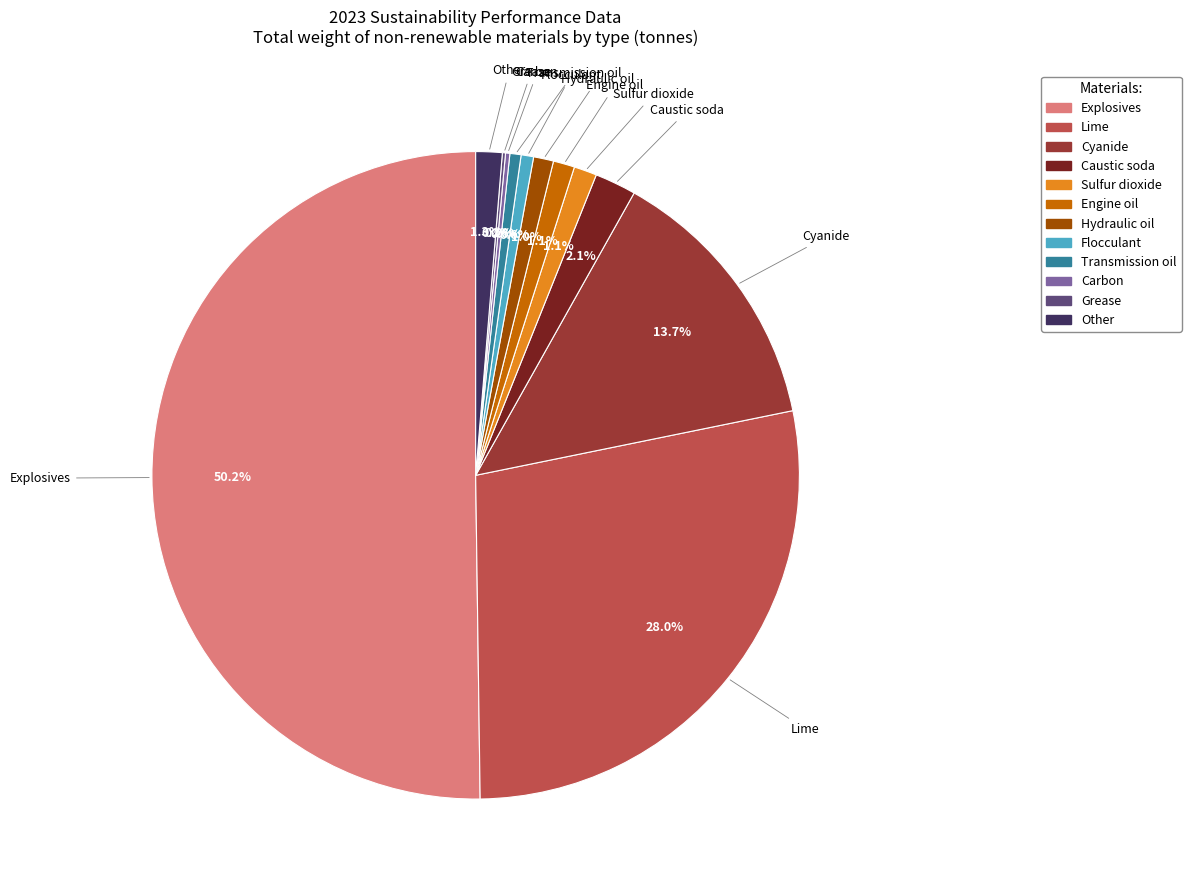

To the nearest percent, what percentage of the pie is Caustic soda?

2%